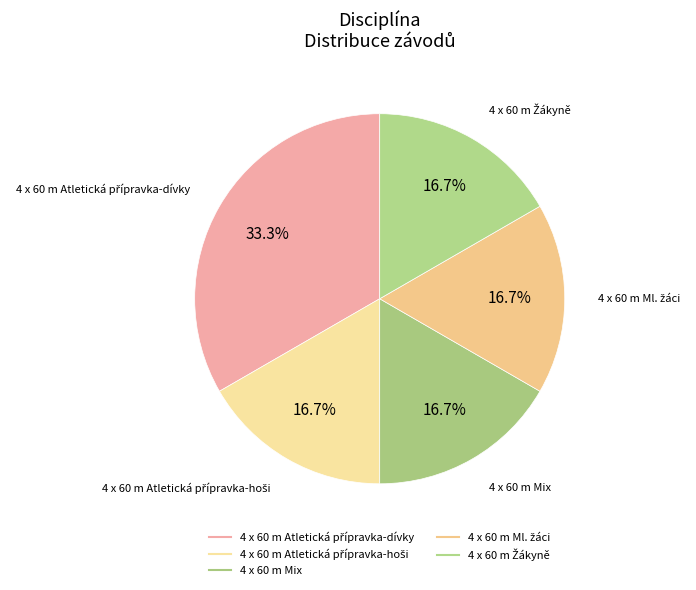

To the nearest percent, what is the combined percentage of 4 x 60 m Atletická přípravka-hoši and 4 x 60 m Atletická přípravka-dívky?

50%